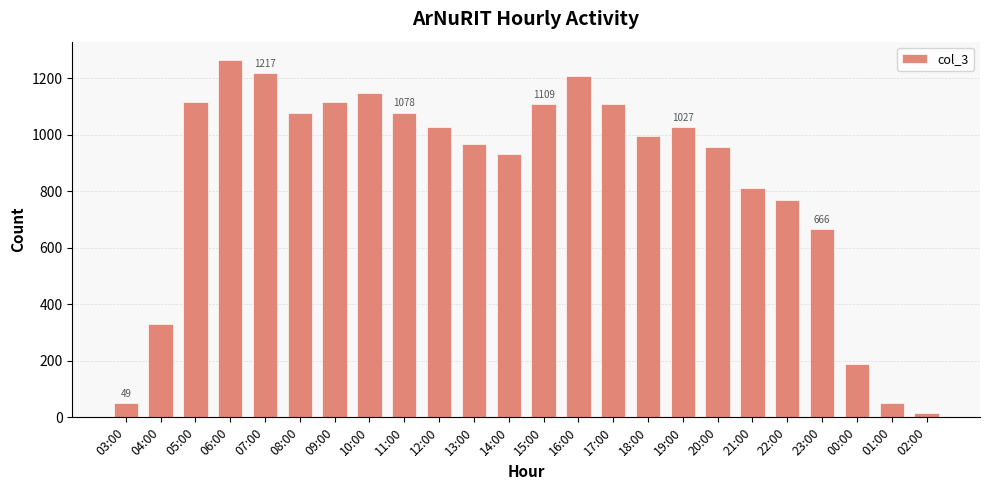

Is it true that the value at 08:00 is 1076?

True